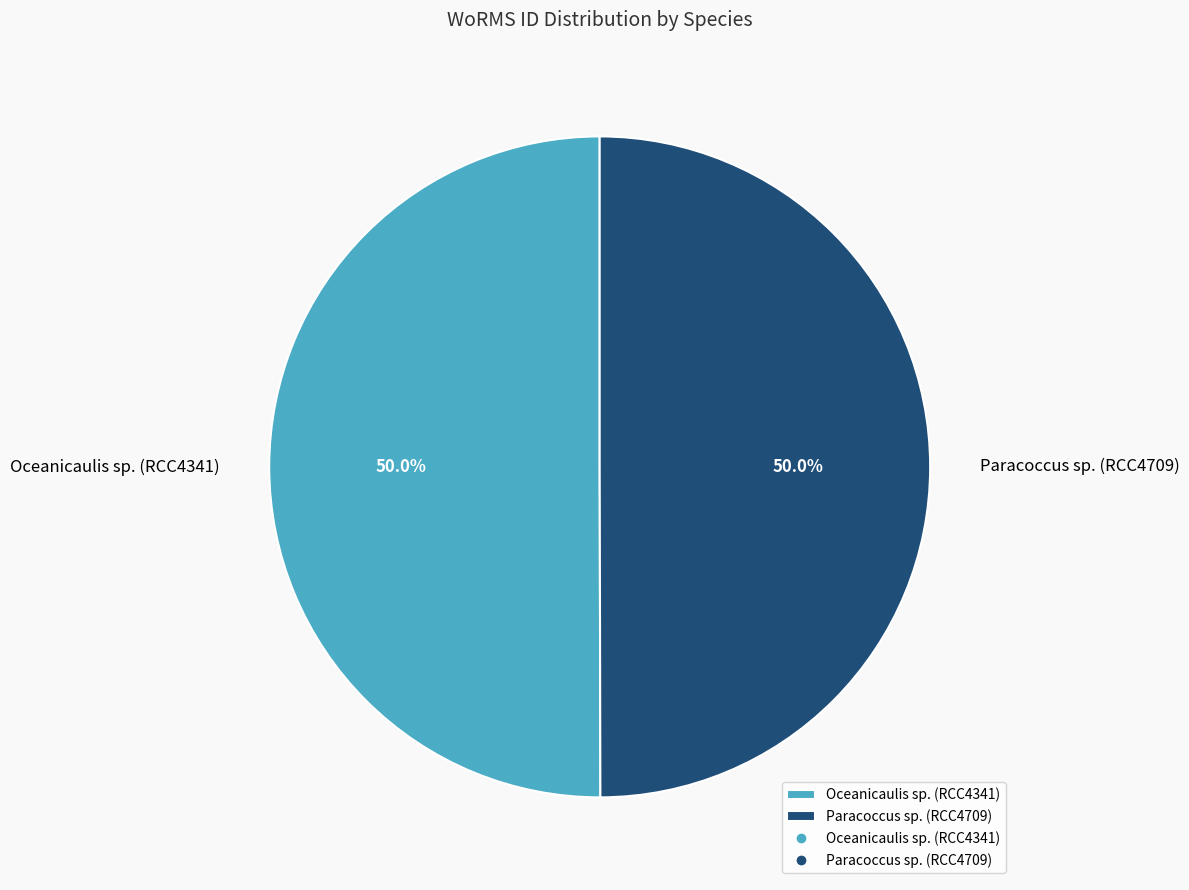

Approximately how many times larger is the value at Paracoccus sp. (RCC4709) compared to Oceanicaulis sp. (RCC4341)?

1.0